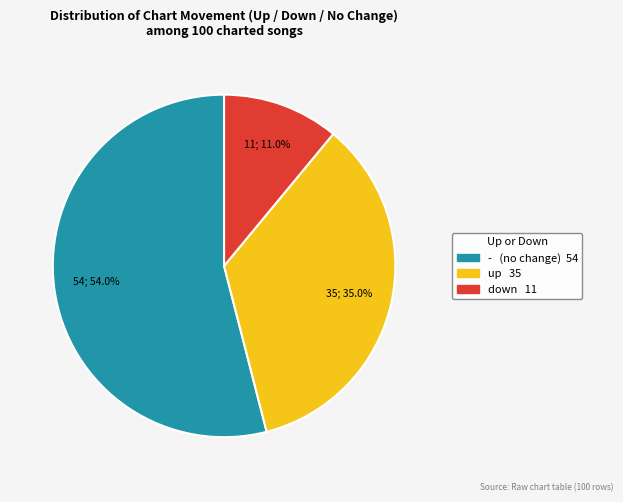

Between down and -, which is larger?

-